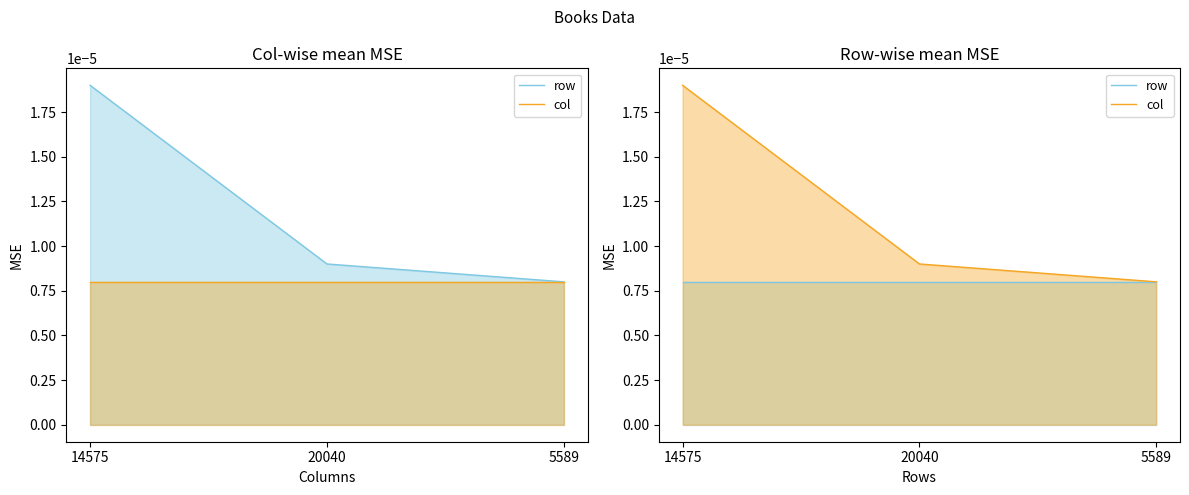

Which label corresponds to the smallest value in the chart?

14575